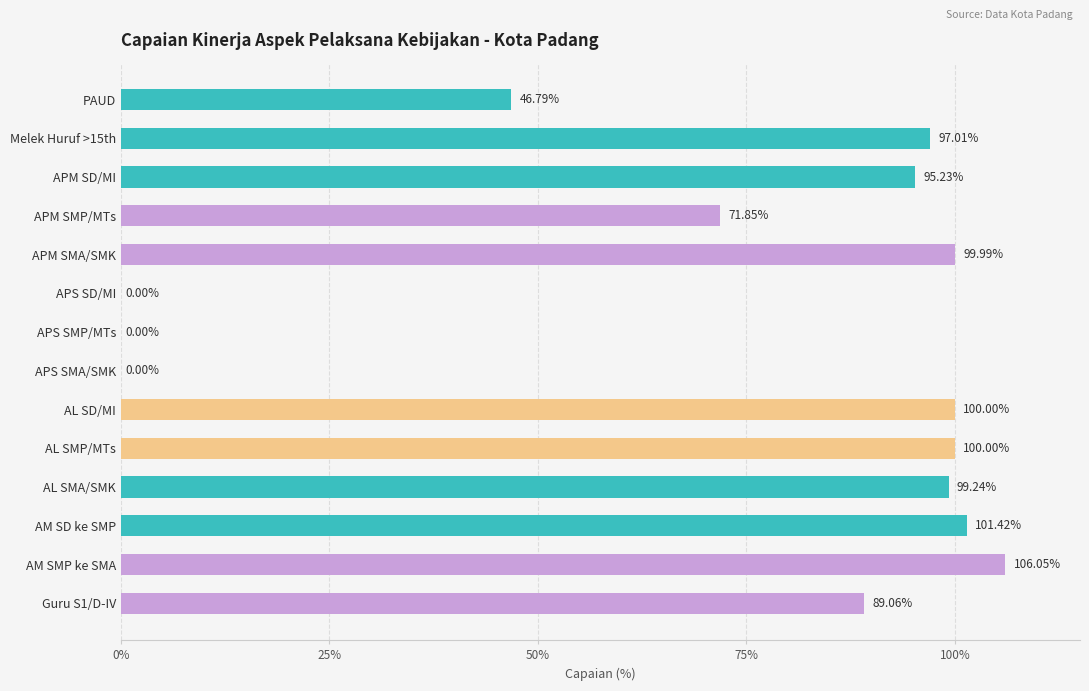

Approximately how many times larger is the value at AL SMA/SMK compared to APM SMP/MTs?

1.4